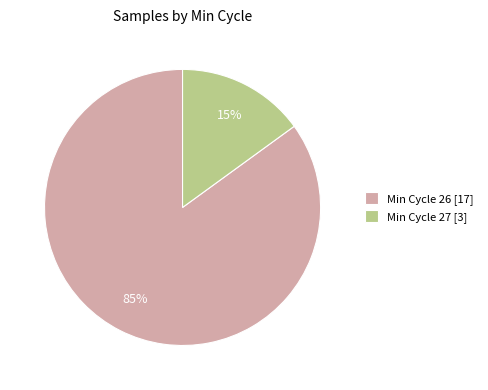

Which category has the smallest portion of the pie?

Min Cycle 27 [3]